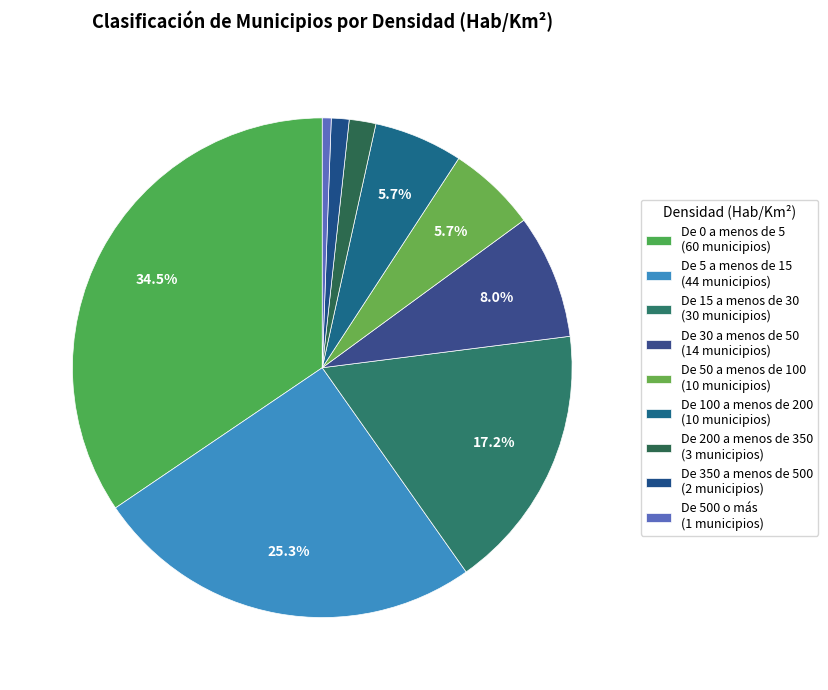

Is there a majority slice in this chart?

No